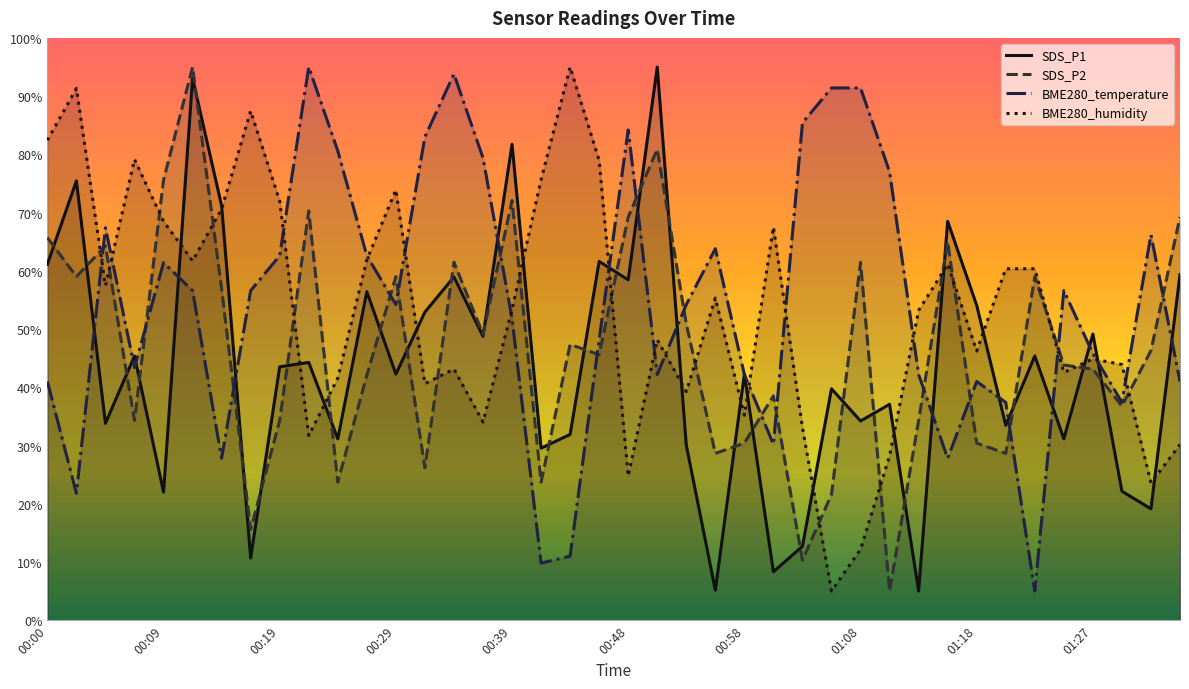

Reading left to right, extract all data points from this chart.

SDS_P1: 00:00=61.1	00:02=75.4	00:04=33.8	00:07=45.4	00:09=22.0	00:12=93.0	00:14=71.2	00:17=10.7	00:19=43.5	00:22=44.3	00:24=31.1	00:26=56.4	00:29=42.3	00:31=52.9	00:34=58.9	00:36=48.7	00:39=81.7	00:41=29.5	00:44=31.9	00:46=61.6	00:48=58.4	00:51=95.0	00:53=30.0	00:56=5.2	00:58=42.3	01:01=8.3	01:03=12.7	01:05=39.7	01:08=34.2	01:10=37.1	01:13=5.0	01:15=68.5	01:18=54.1	01:20=33.5	01:22=45.4	01:25=31.1	01:27=49.1	01:30=22.1	01:32=19.1	01:35=59.4
SDS_P2: 00:00=65.7	00:02=59.0	00:04=64.3	00:07=34.3	00:09=75.6	00:12=95.0	00:14=56.9	00:17=15.6	00:19=34.3	00:22=70.3	00:24=23.7	00:26=42.1	00:29=59.0	00:31=26.2	00:34=61.5	00:36=49.1	00:39=72.1	00:41=23.7	00:44=47.4	00:46=45.6	00:48=69.2	00:51=80.9	00:53=50.9	00:56=28.6	00:58=30.4	01:01=38.5	01:03=10.3	01:05=21.6	01:08=61.5	01:10=5.0	01:13=34.3	01:15=65.0	01:18=30.4	01:20=28.6	01:22=59.0	01:25=43.8	01:27=43.1	01:30=36.8	01:32=46.3	01:35=69.2
BME280_temperature: 00:00=41.0	00:02=21.8	00:04=67.4	00:07=43.4	00:09=61.4	00:12=56.6	00:14=27.8	00:17=56.6	00:19=62.6	00:22=95.0	00:24=80.6	00:26=62.6	00:29=54.2	00:31=83.0	00:34=93.8	00:36=79.4	00:39=51.8	00:41=9.8	00:44=11.0	00:46=48.2	00:48=84.2	00:51=42.2	00:53=54.2	00:56=63.8	00:58=42.2	01:01=30.2	01:03=85.4	01:05=91.4	01:08=91.4	01:10=77.0	01:13=42.2	01:15=27.8	01:18=41.0	01:20=37.4	01:22=5.0	01:25=56.6	01:27=45.8	01:30=37.4	01:32=66.2	01:35=41.0
BME280_humidity: 00:00=82.4	00:02=91.3	00:04=57.5	00:07=79.1	00:09=68.5	00:12=61.7	00:14=70.6	00:17=87.5	00:19=72.0	00:22=31.7	00:24=41.6	00:26=61.9	00:29=73.9	00:31=40.6	00:34=43.1	00:36=34.0	00:39=53.4	00:41=75.6	00:44=95.0	00:46=78.9	00:48=24.7	00:51=48.2	00:53=39.3	00:56=55.3	00:58=35.2	01:01=67.5	01:03=33.1	01:05=5.0	01:08=12.2	01:10=28.2	01:13=53.2	01:15=61.1	01:18=46.2	01:20=60.4	01:22=60.4	01:25=42.5	01:27=44.9	01:30=43.9	01:32=23.6	01:35=30.2